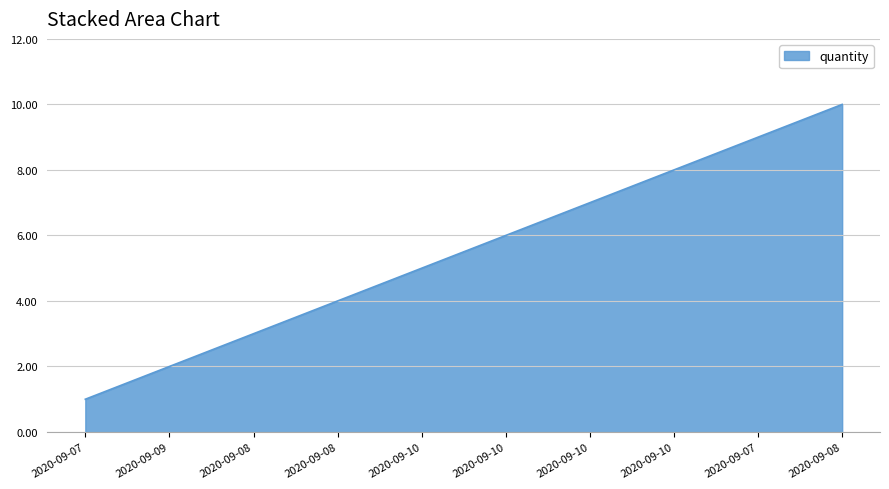

Is it true that the value at 2020-09-10 is 1?

False